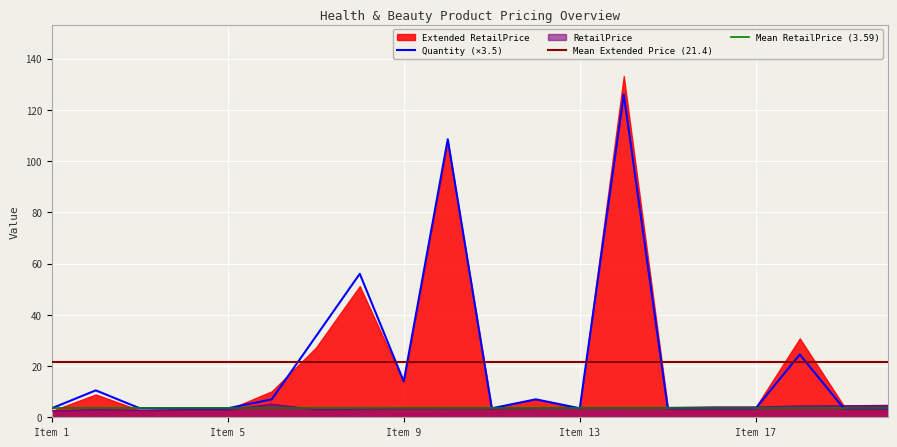

Which series has the largest total across all categories?

Extended RetailPrice